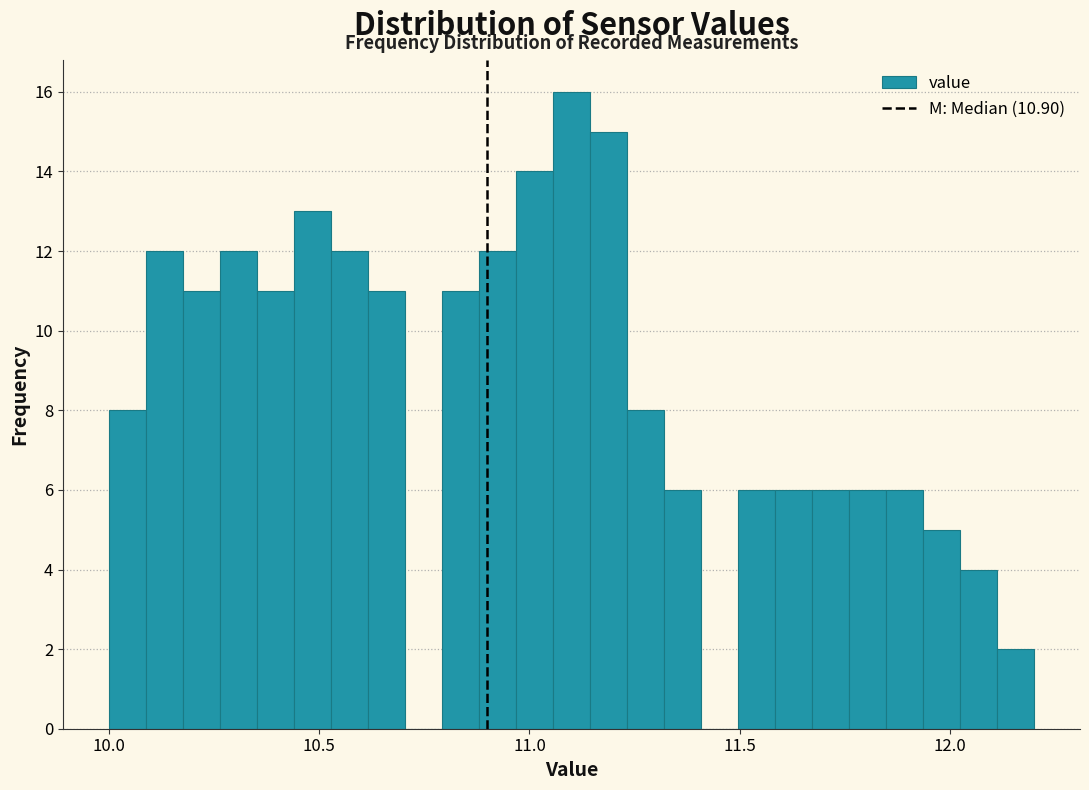

Around what value on the x-axis is the tallest bar? Give the approximate position of its centre, as read against the axis.

11.10